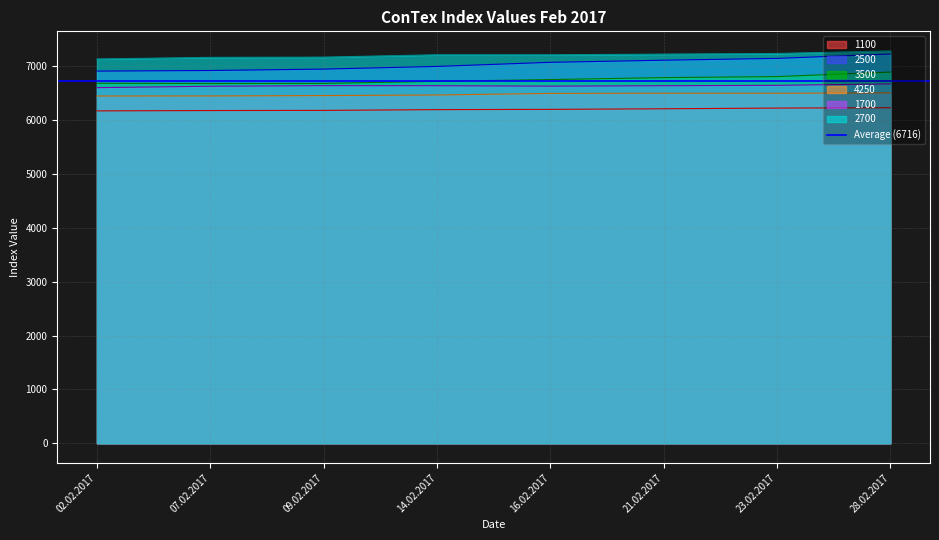

What is the difference between the 3500 values at 23.02.2017 and 28.02.2017?

84